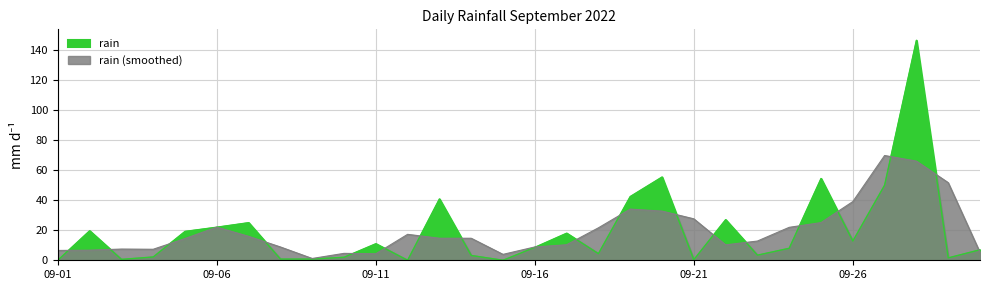

Is it true that the value at 2022-09-17 is 24.3?

False